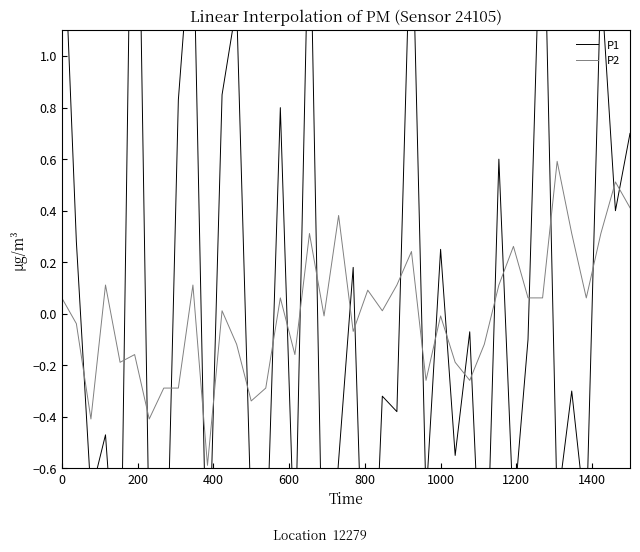

What is the value of the P1 point at the 7th from the left?

-0.9